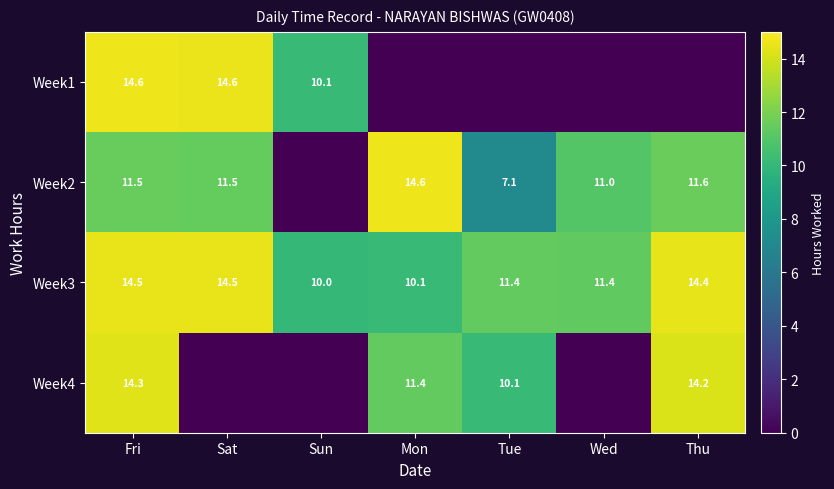

How many values in the Week3 series are below 11?

2